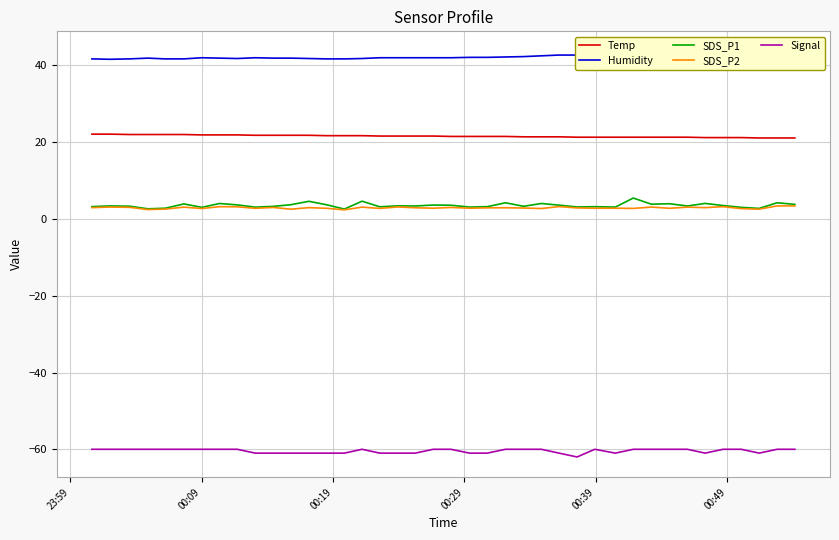

What is the minimum value for SDS_P1?

2.6